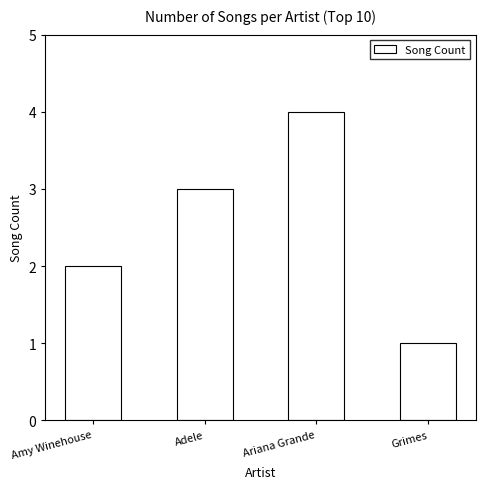

Reading right to left, list all the values displayed in this chart.

Grimes=1	Ariana Grande=4	Adele=3	Amy Winehouse=2